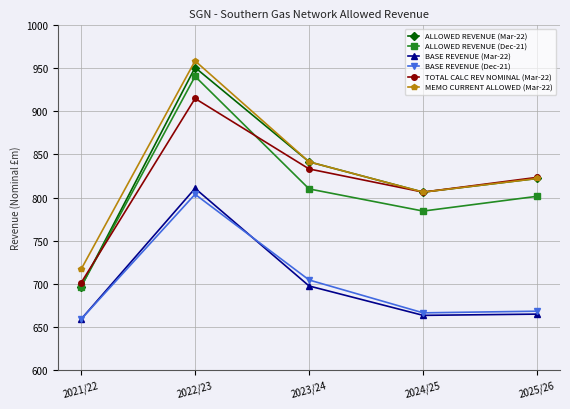

Where is the first local minimum for TOTAL CALC REV NOMINAL (Mar-22)?

2024/25